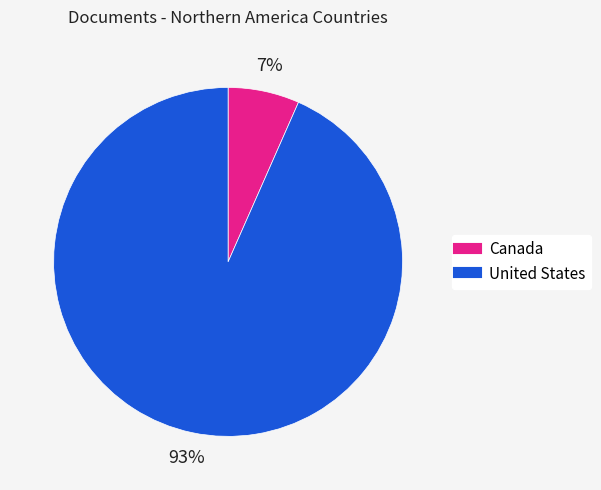

Is there a majority slice in this chart?

Yes